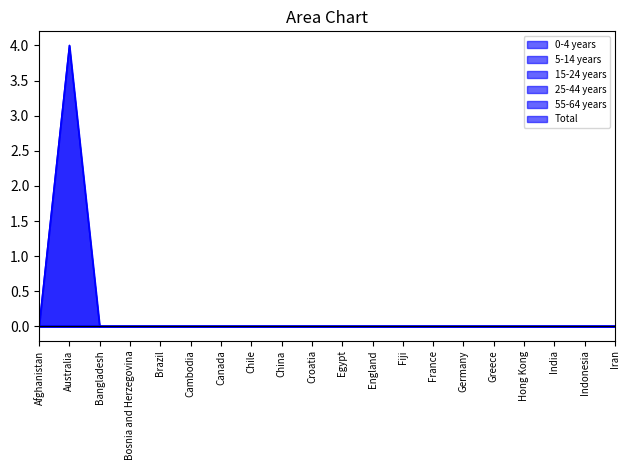

True or false: 55-64 years and 25-44 years intersect in this chart.

False